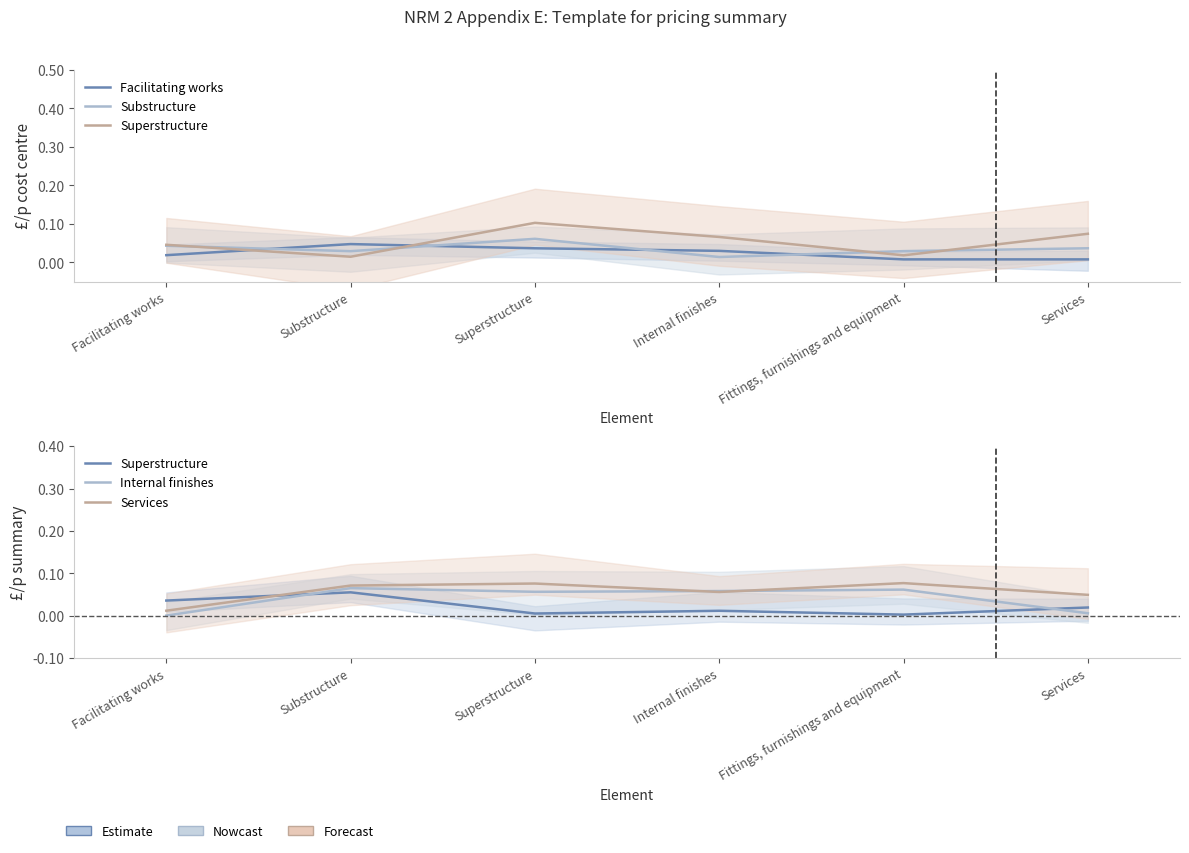

What is the maximum value shown in the chart?

0.1